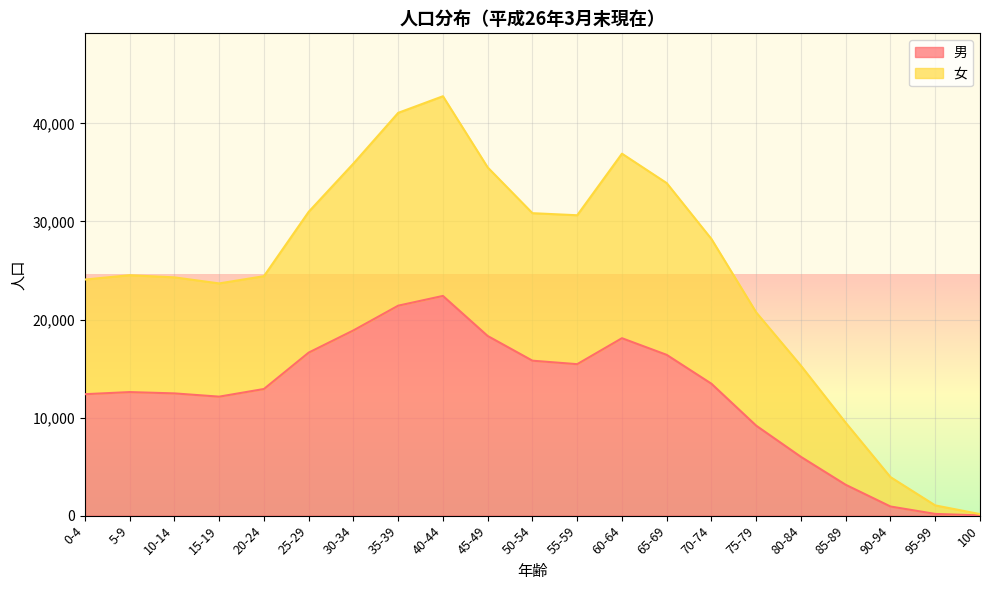

List the series in order of their peak value, highest first.

女, 男